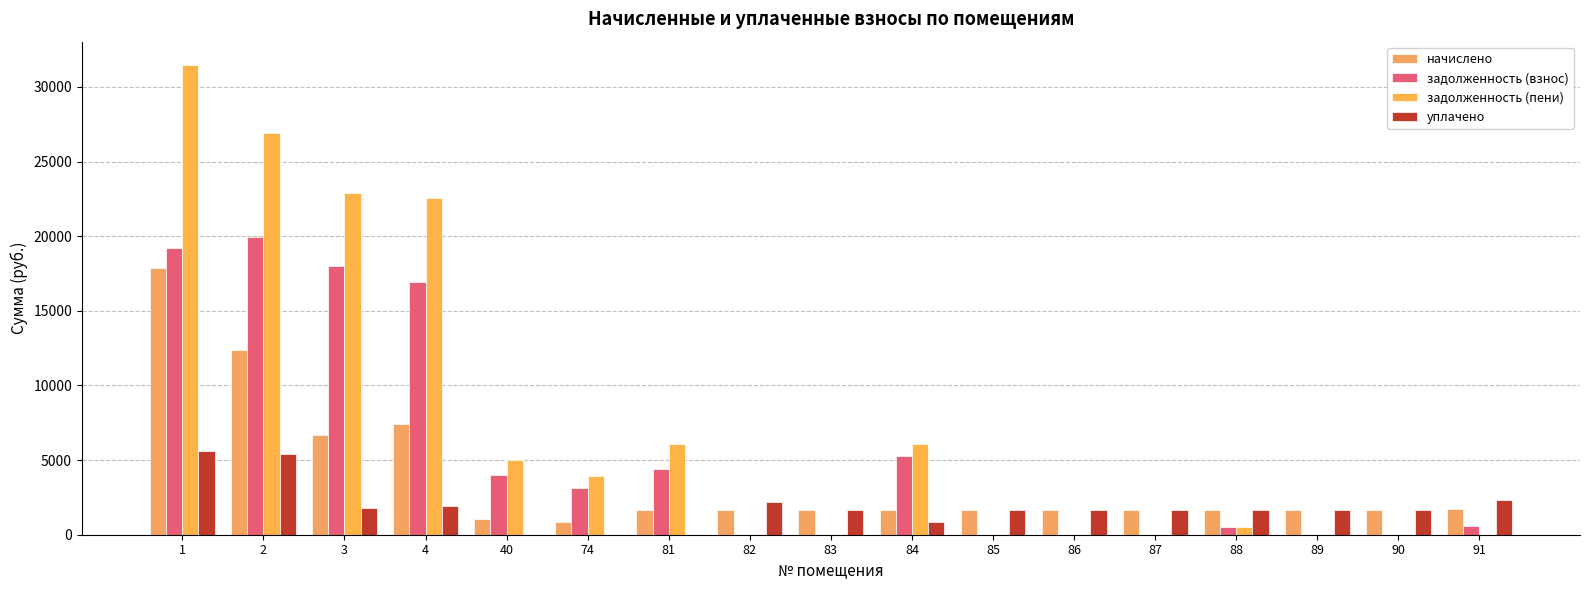

What are all the series names shown in the legend?

начислено, задолженность (взнос), задолженность (пени), уплачено